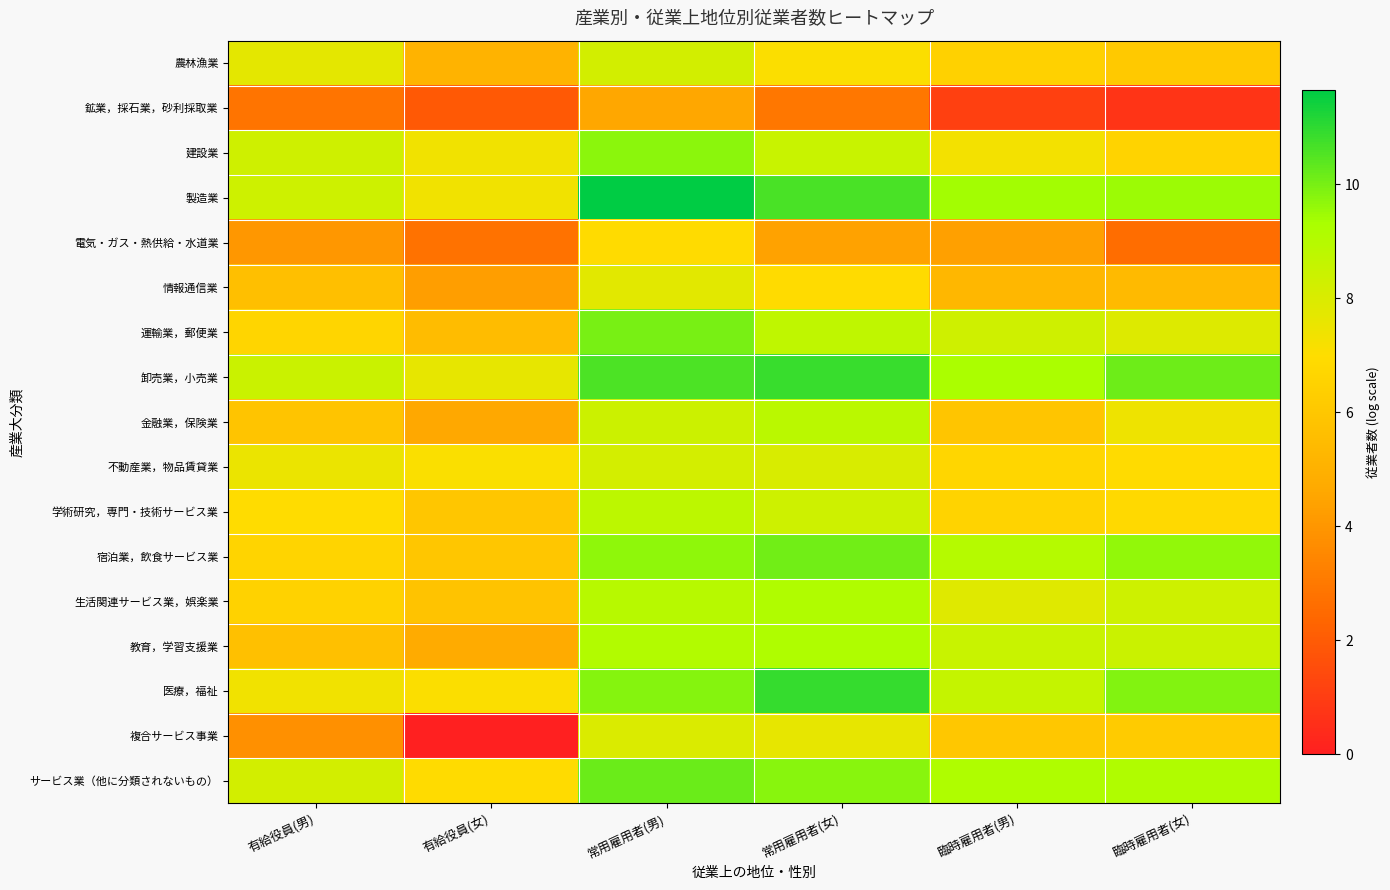

What is the difference between the highest and lowest values at 常用雇用者(男)?

7.1